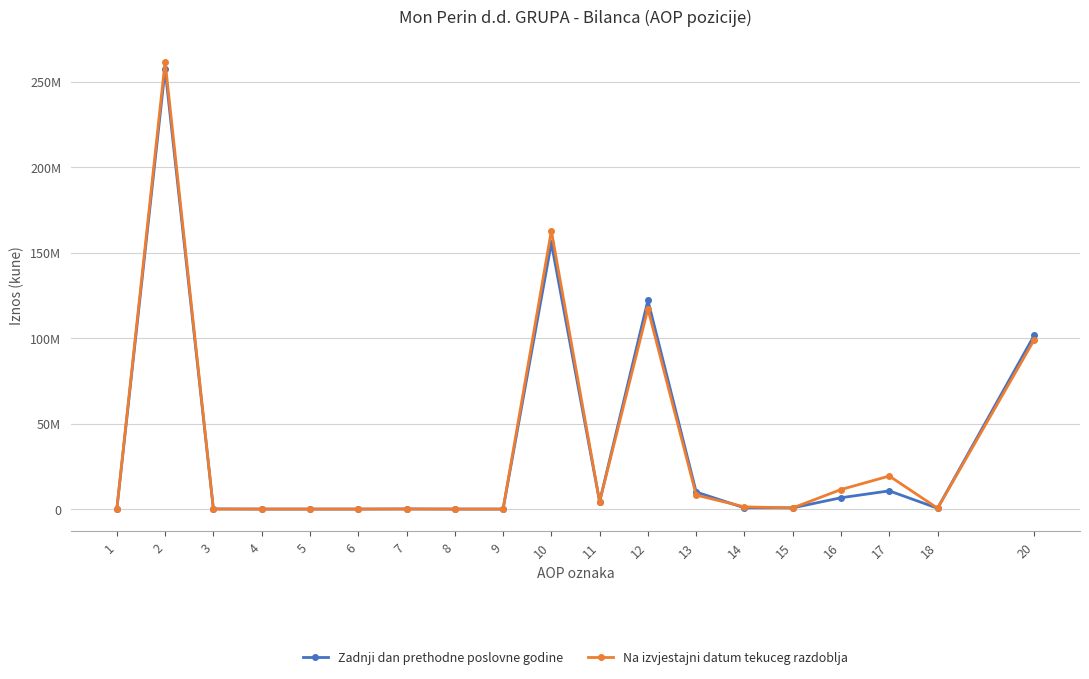

Does the chart have visible grid lines?

Yes